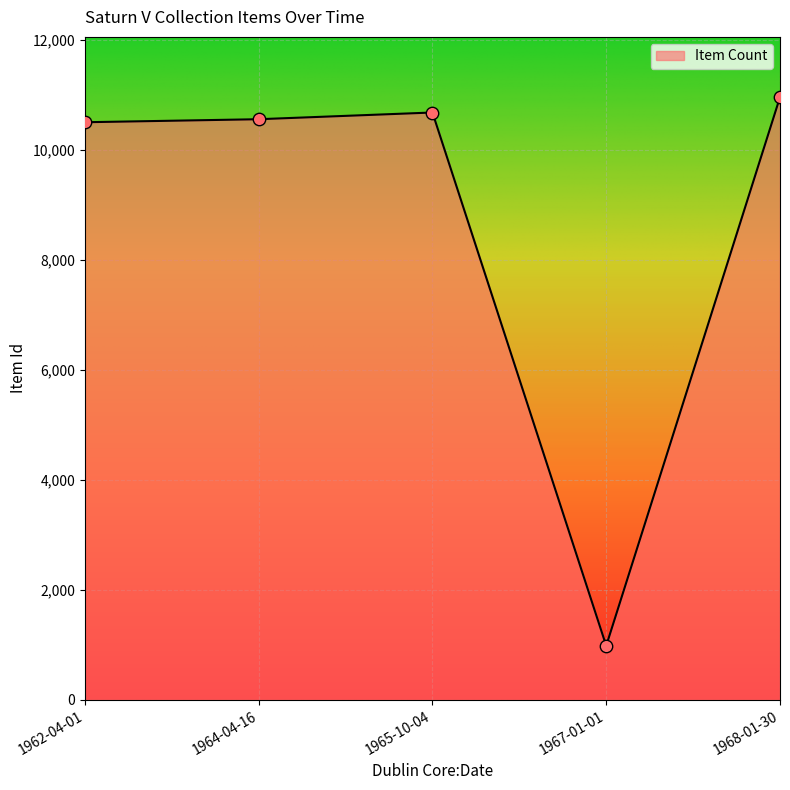

Approximately how many times larger is the value at 1965-10-04 compared to 1964-04-16?

1.0